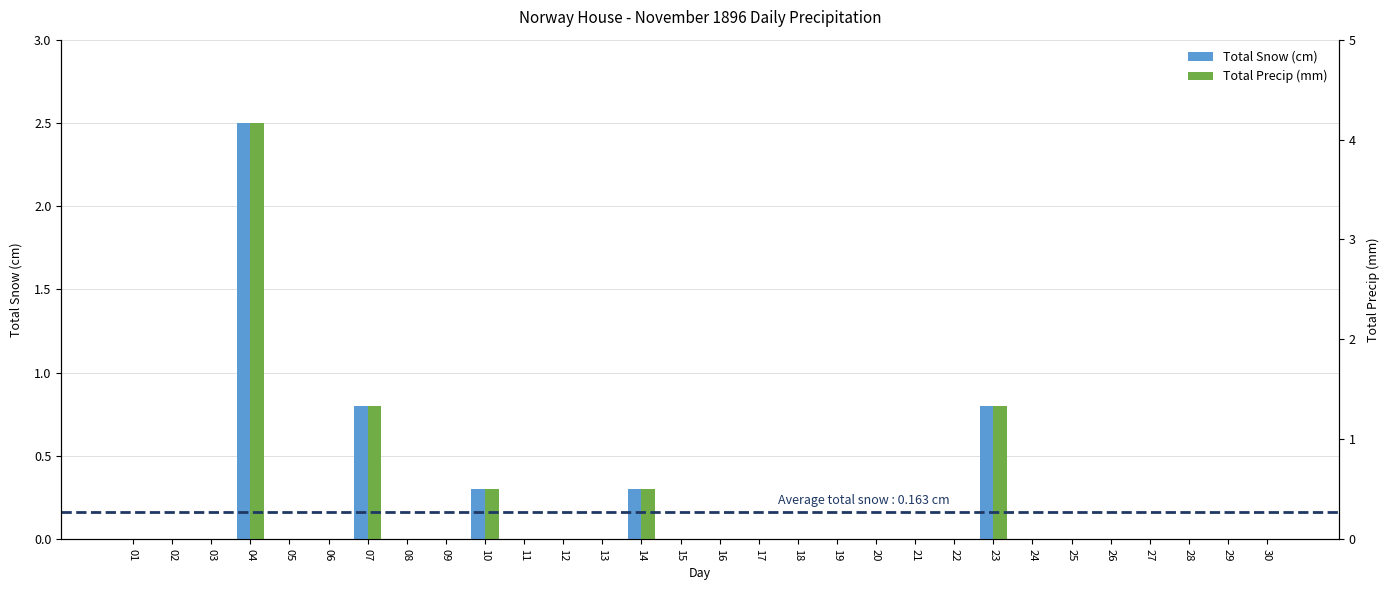

At how many categories does at least one series exceed 1?

1